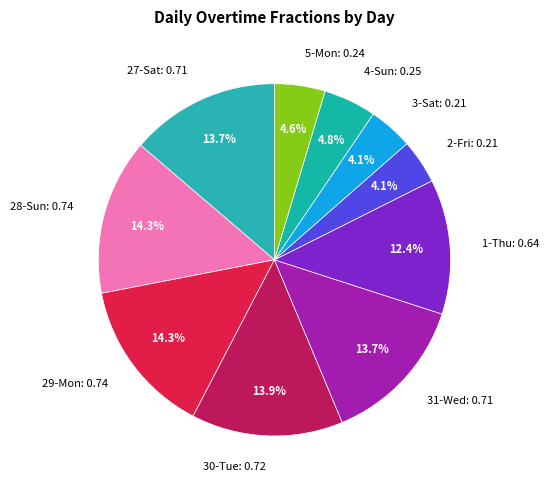

The 30-Tue slice represents 14% of the pie. True or false?

True